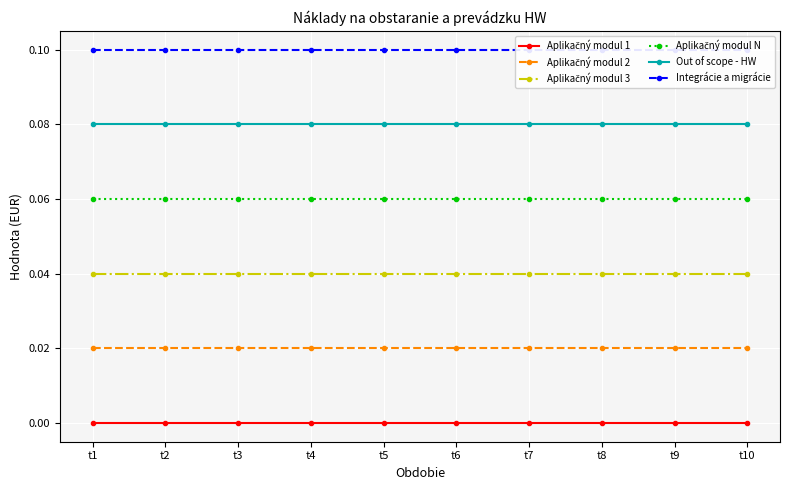

True or false: Aplikačný modul 2 has more than 2 points higher than both neighbors.

False